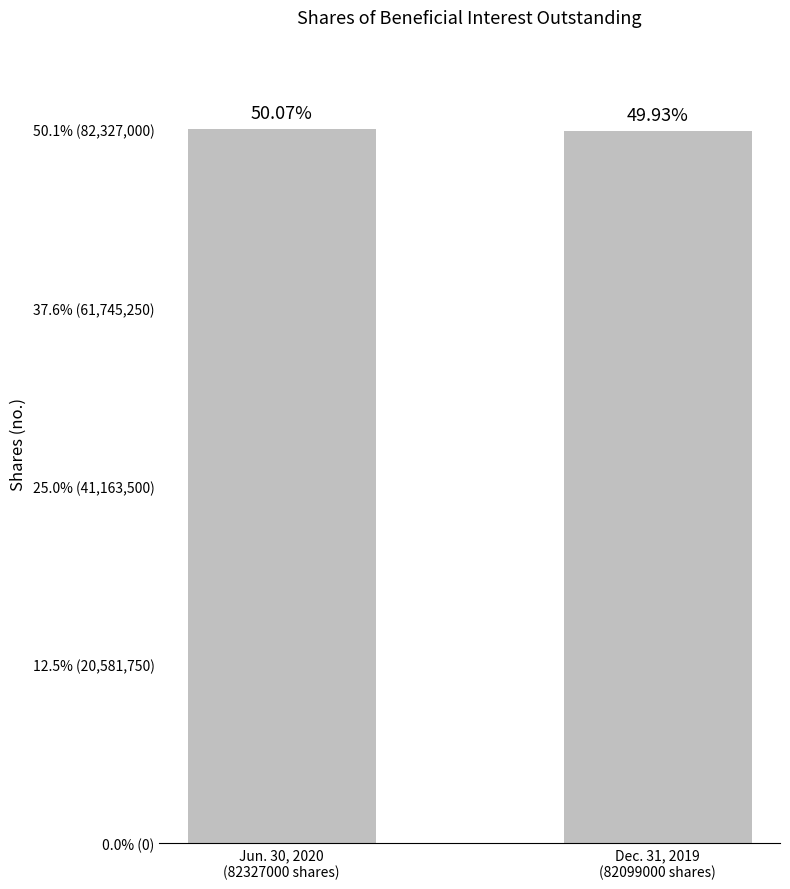

Does the chart contain any negative values?

No